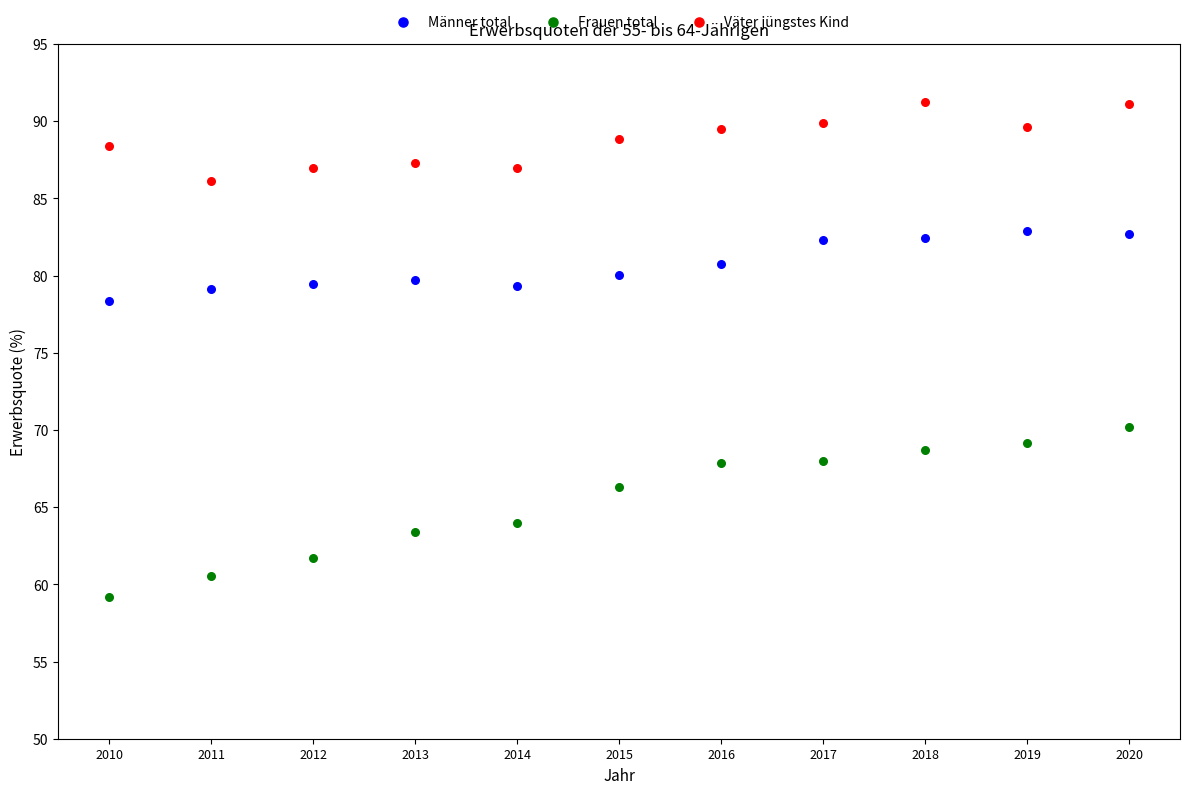

Across all series, what Y value is closest to 75?

78.4